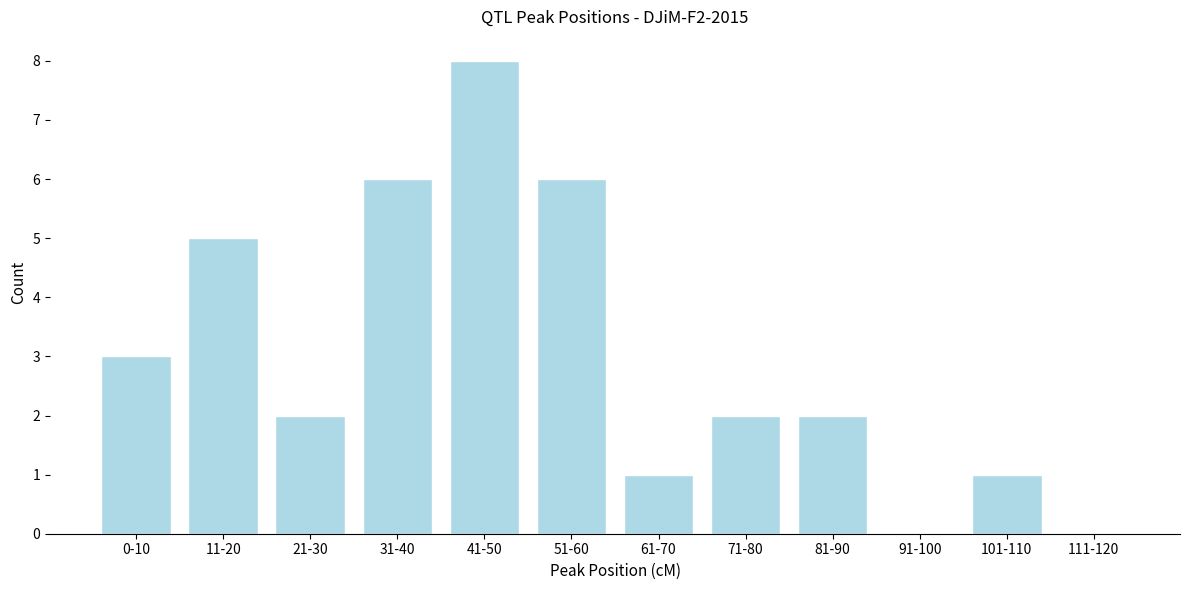

What is the greatest value displayed?

8